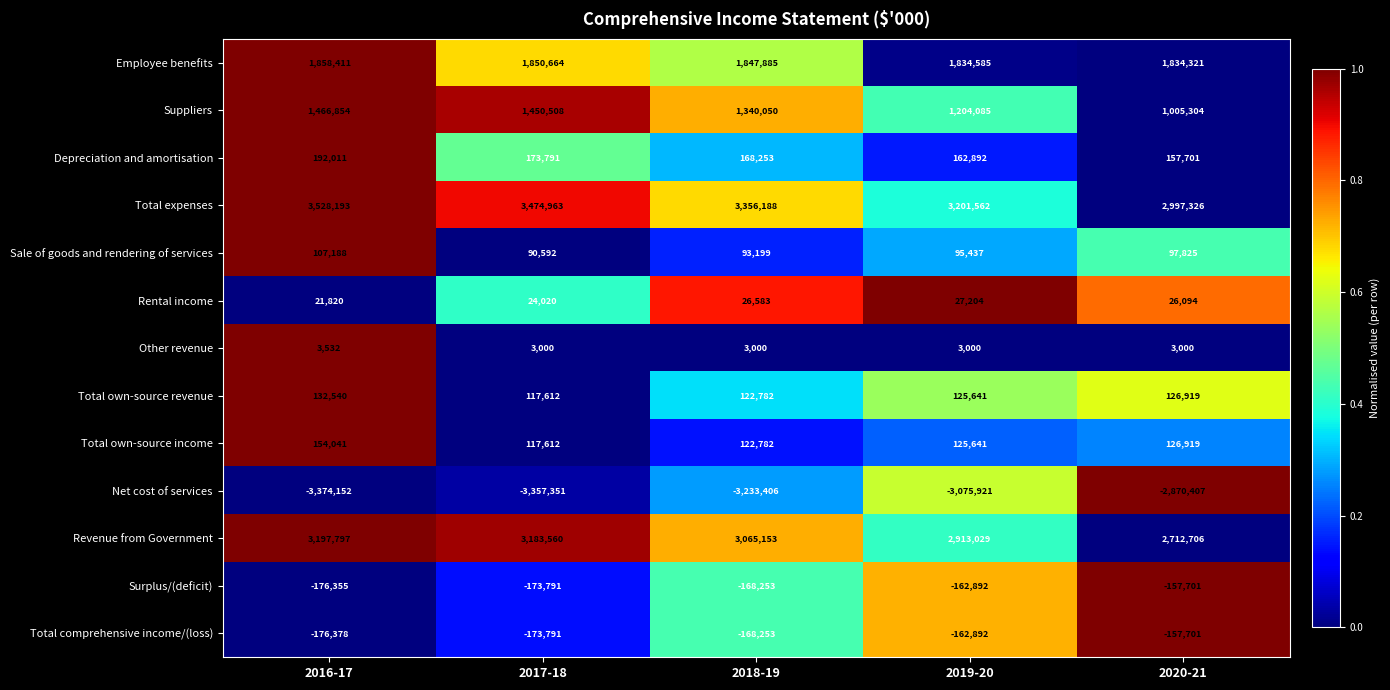

Is the value of Employee benefits at 2020-21 greater than the value of Other revenue at 2020-21?

Yes